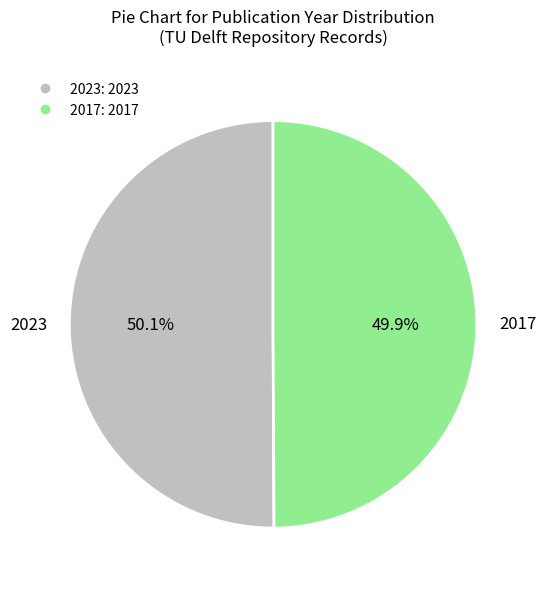

What percentage is NOT represented by 2023?

49.9%